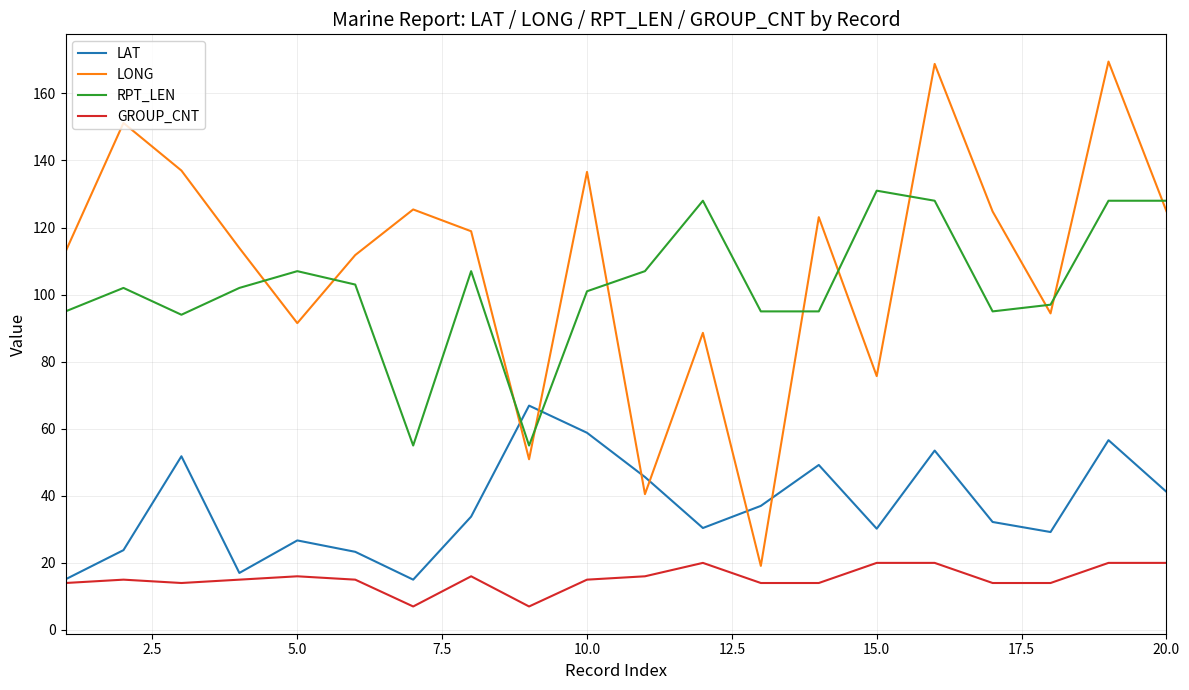

True or false: LONG and LAT intersect in this chart.

True